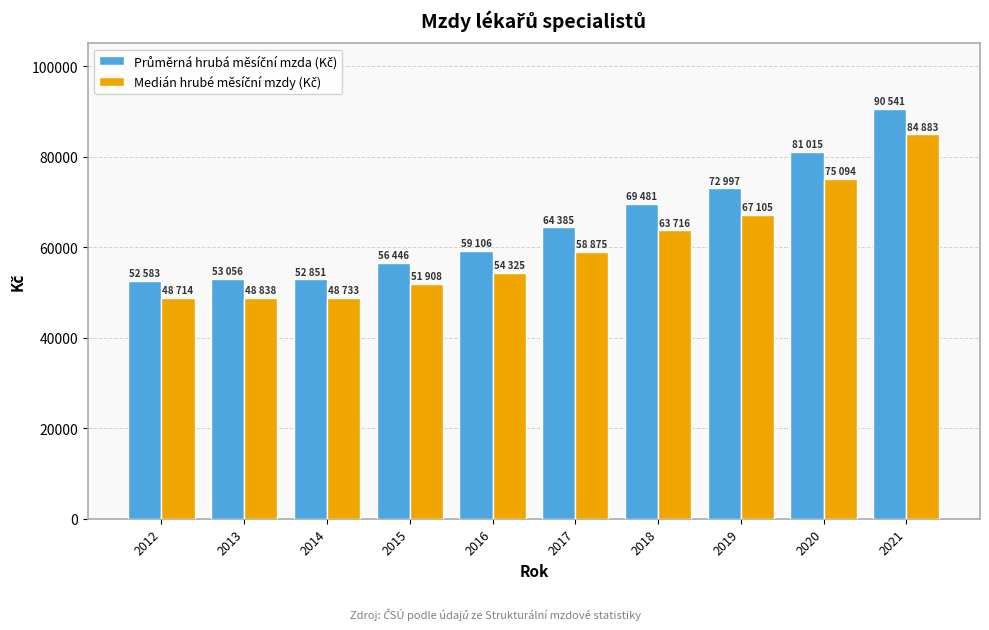

What is the smallest value displayed?

48714.0